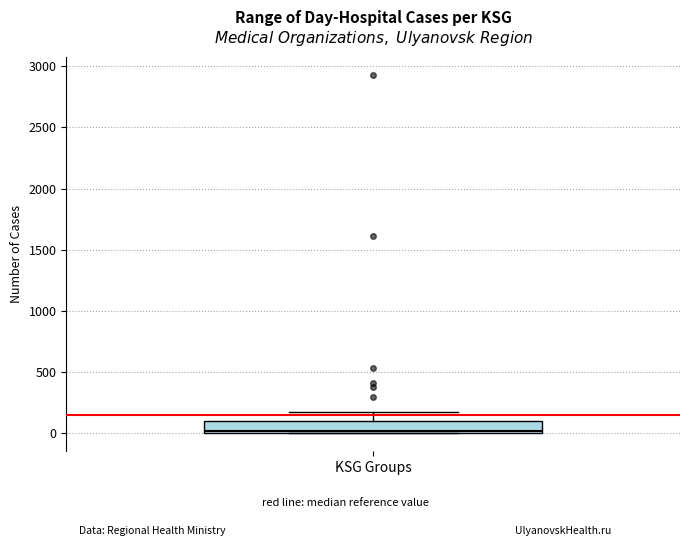

Read this box plot against the y-axis: the position of the median line, the range covered by the box, and the ends of both whiskers. The values are not printed on the chart, so give them approximately, as read against the axis.

median 0, box 0 to 100, whiskers 0 to 150